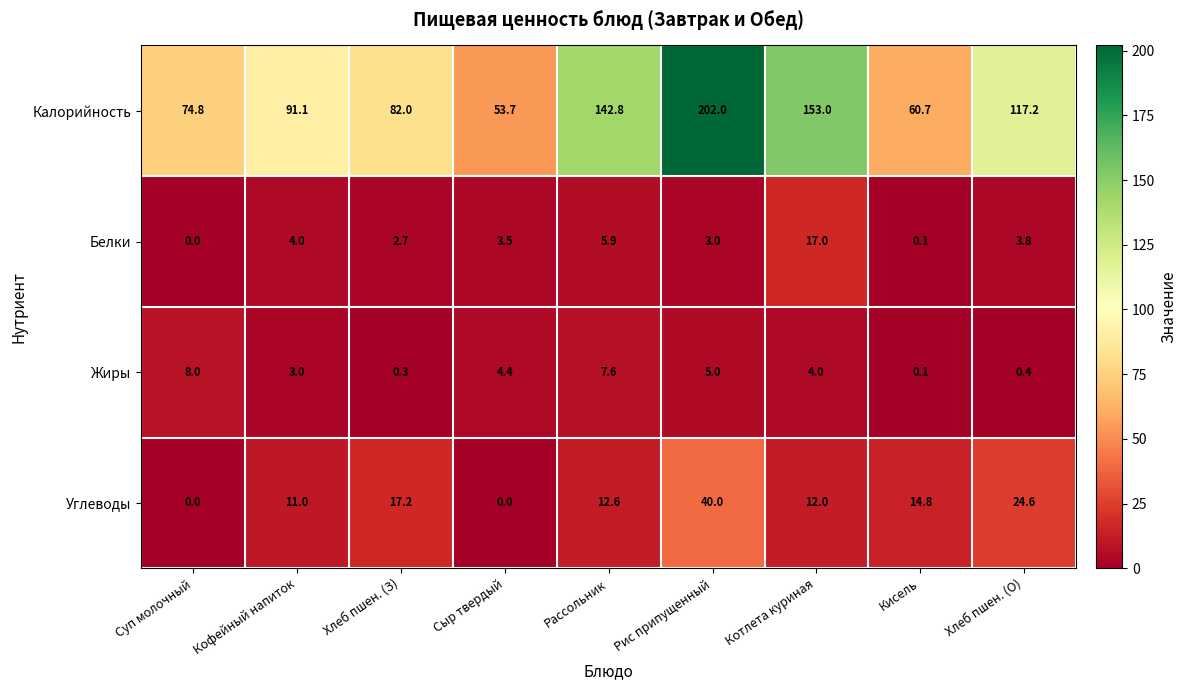

What is the sum of all Жиры values?

32.8